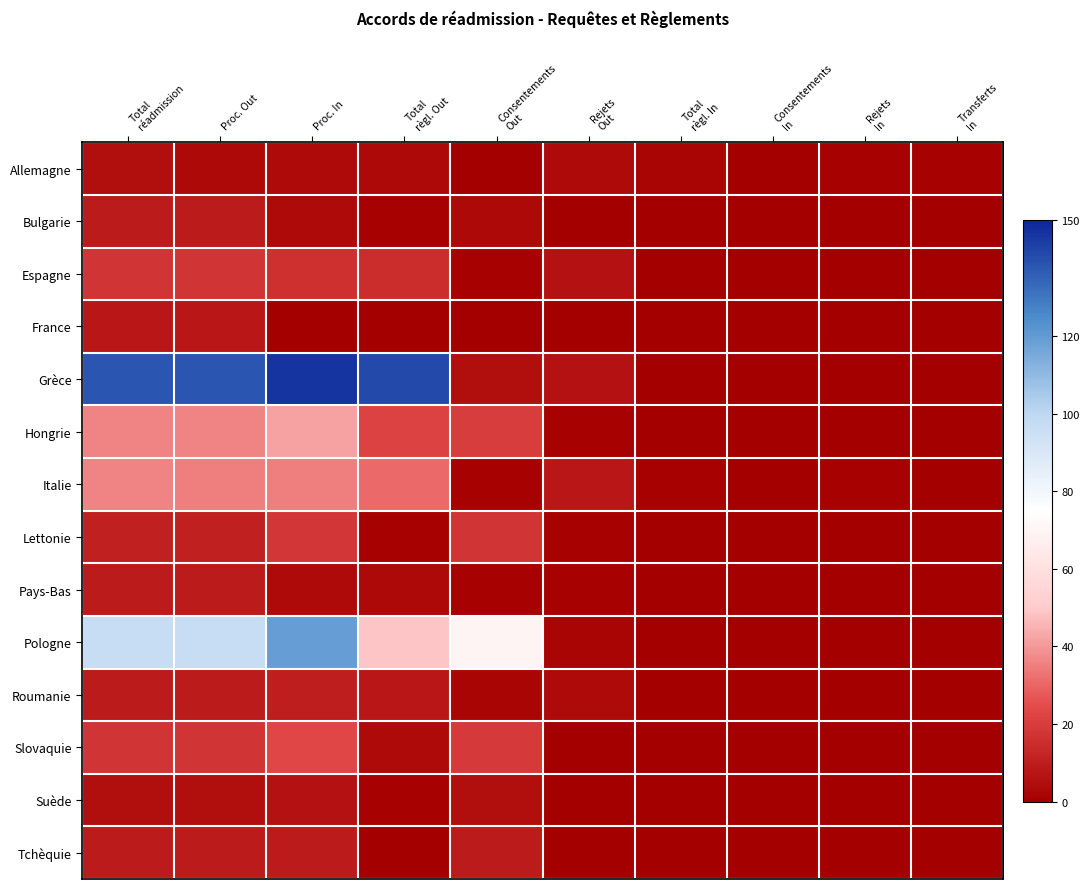

Between Total règl. In and Consentements In, which series saw the biggest shift?

Allemagne